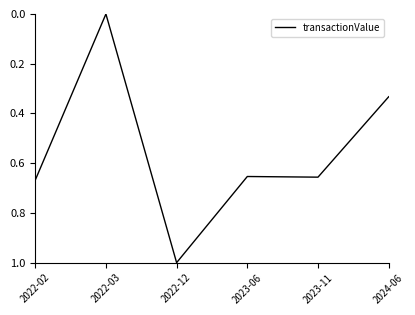

The value at 2022-03 is -0.3. True or false?

False